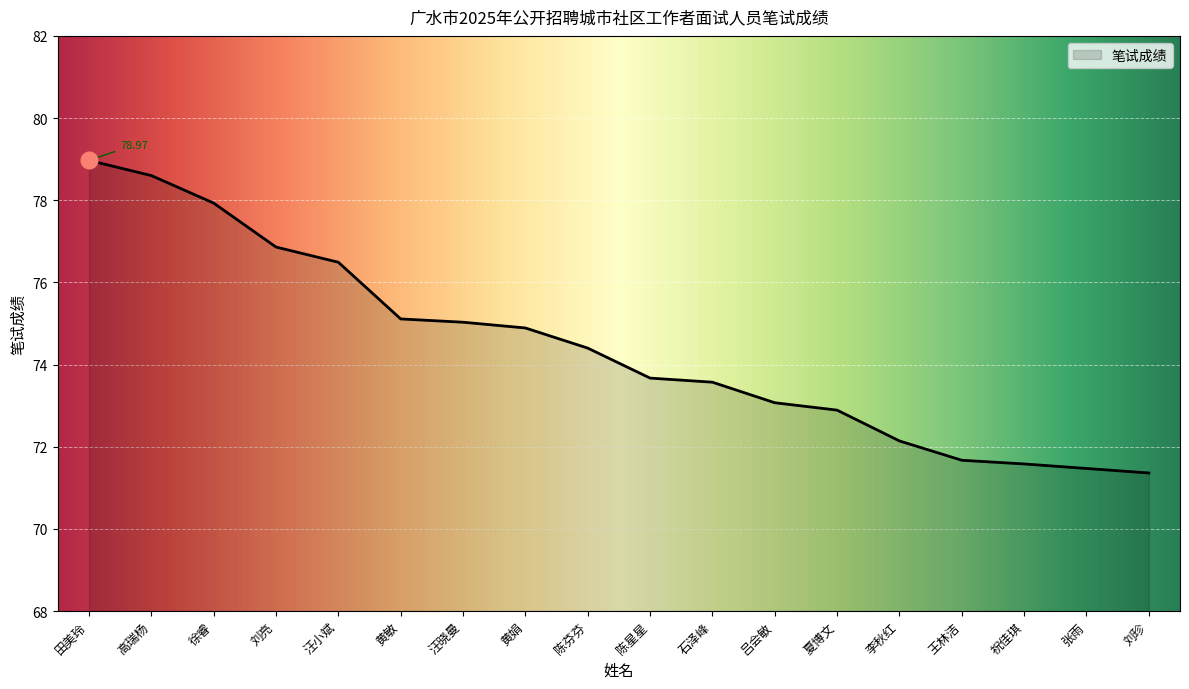

Is it true that the value at 黄娟 is 74.9?

True